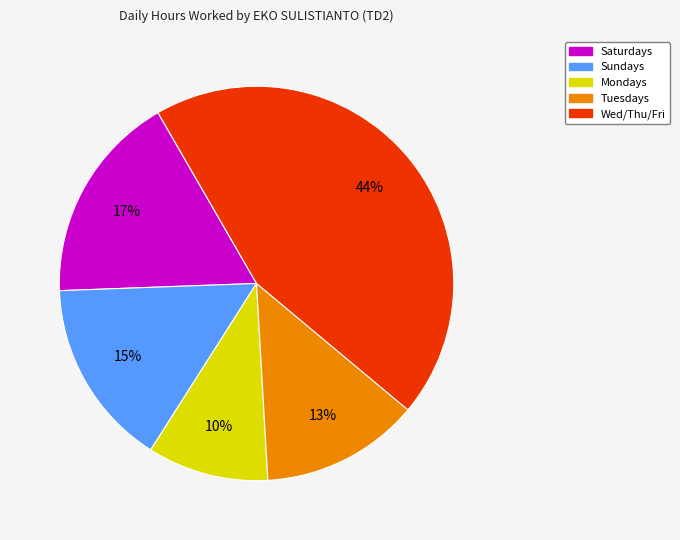

How many segments does this pie chart have?

5